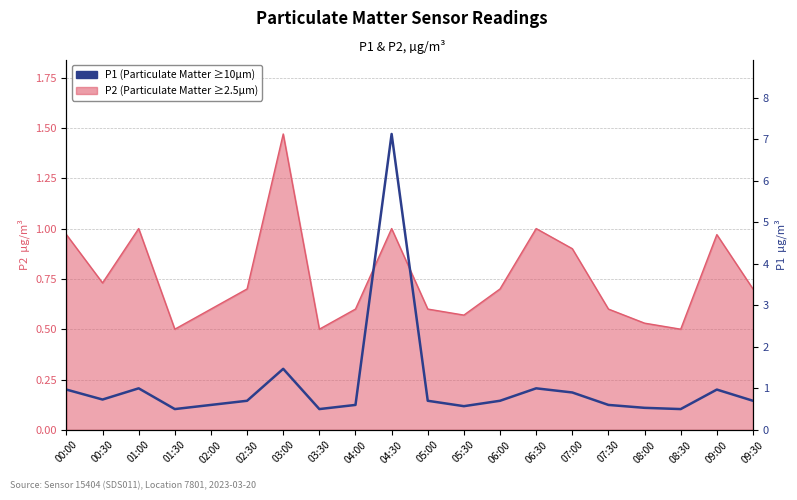

Between 08:30 and 00:00, which is larger?

00:00